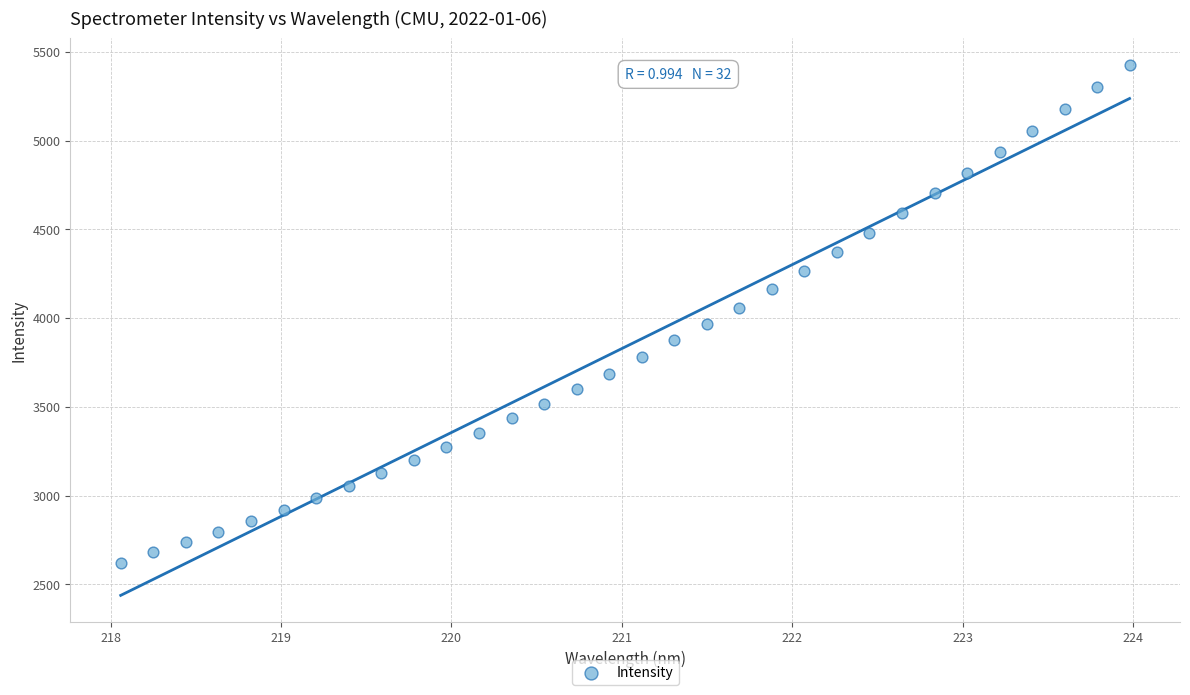

What is the range of Y values (max minus min)?

2805.1